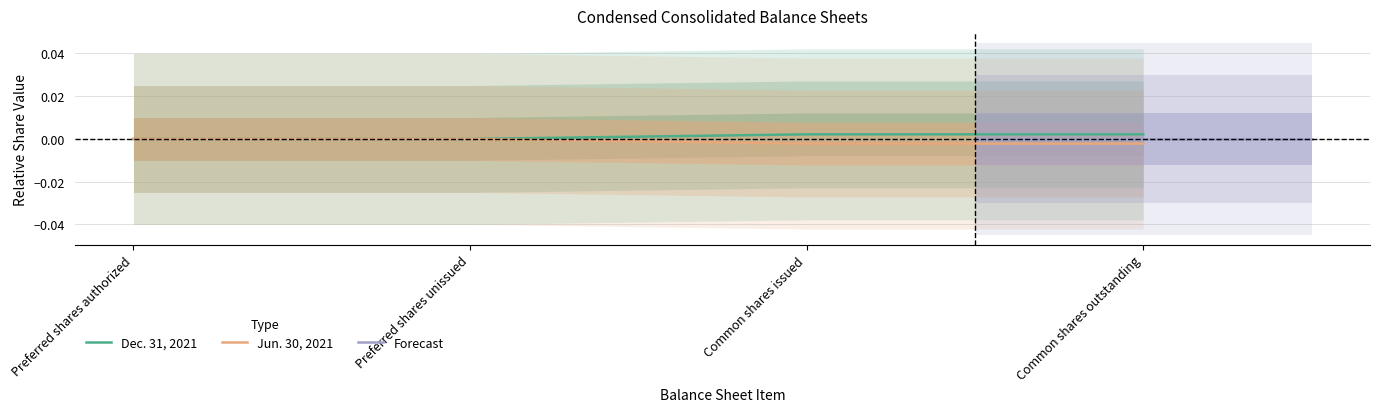

True or false: Jun. 30, 2021 and Dec. 31, 2021 intersect in this chart.

False